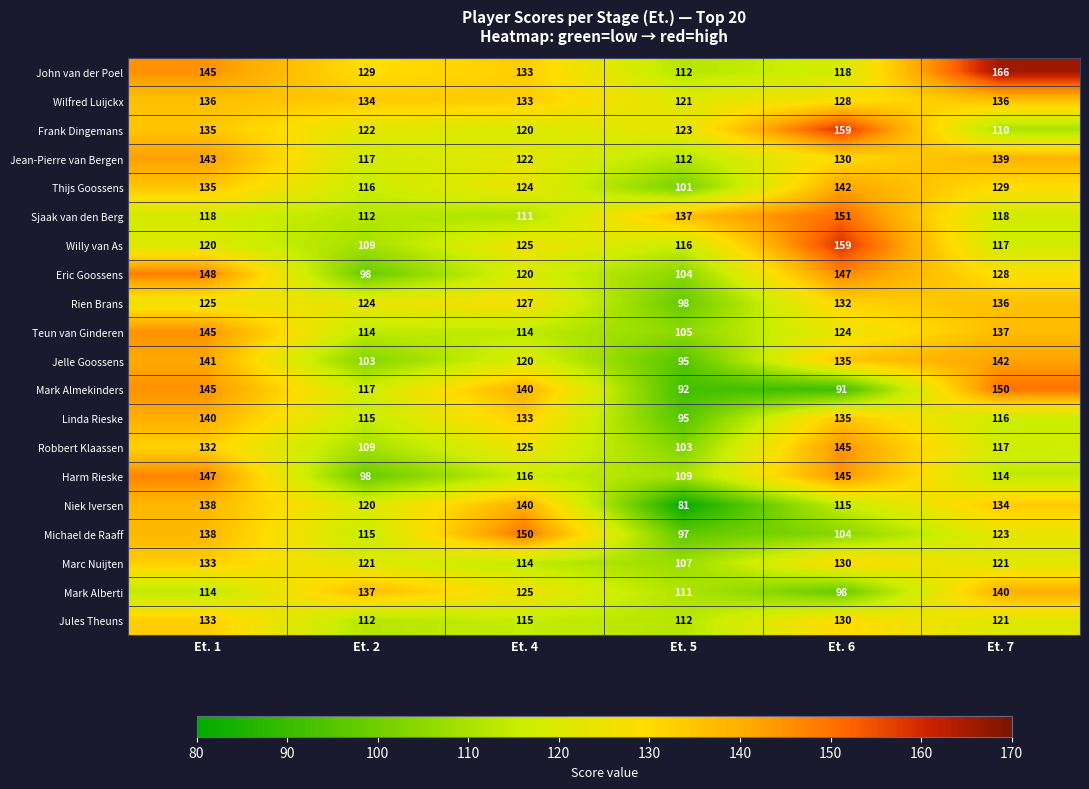

At which label does Niek Iversen first exceed 134?

Et. 1